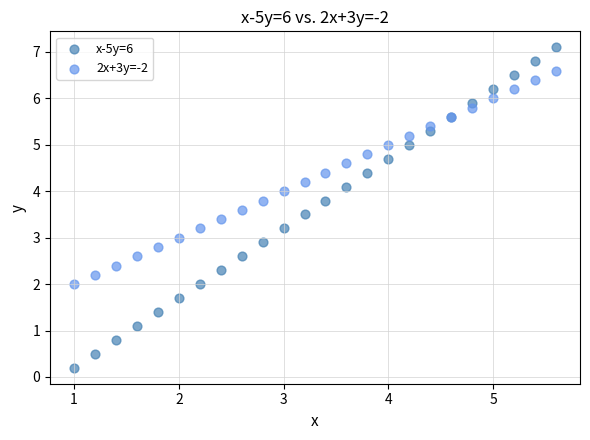

Which series contains the lowest Y value?

x-5y=6